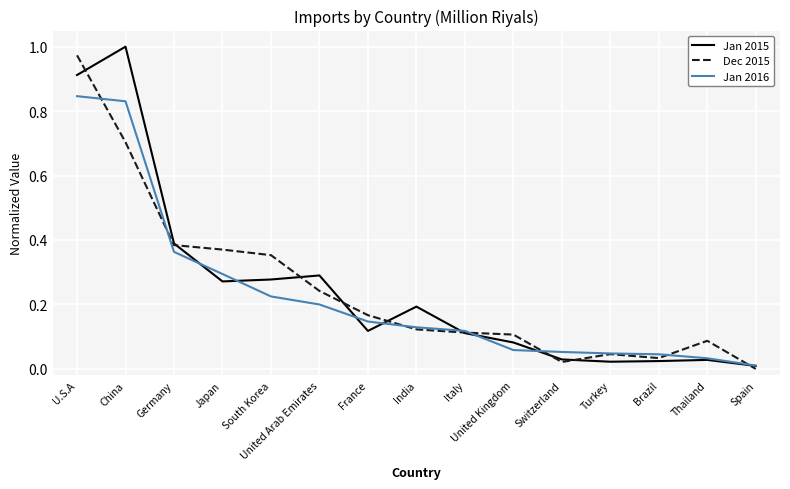

Does the chart have visible grid lines?

Yes